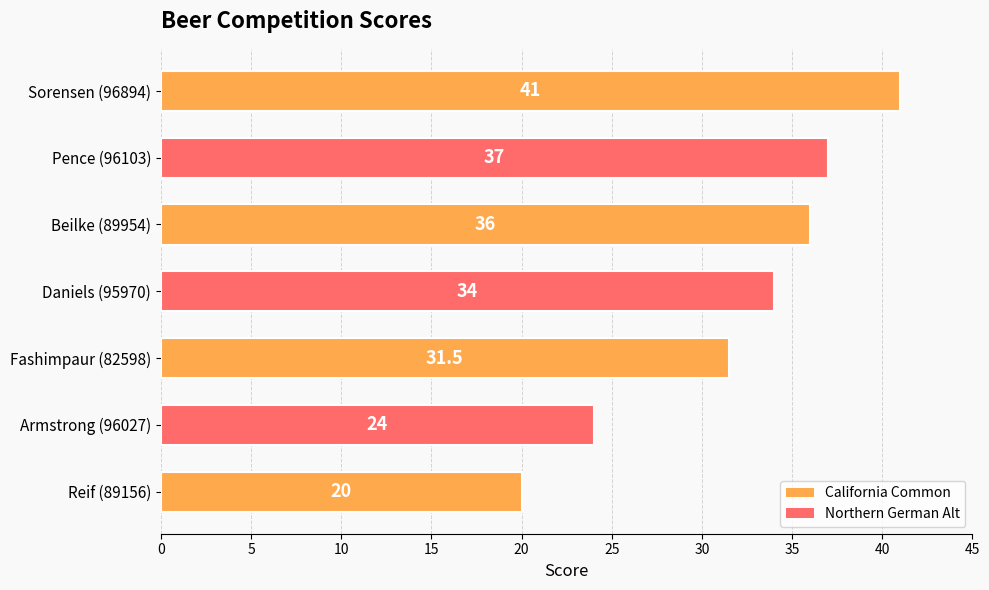

The chart shows a value of 36.0 at Beilke (89954). True or false?

True